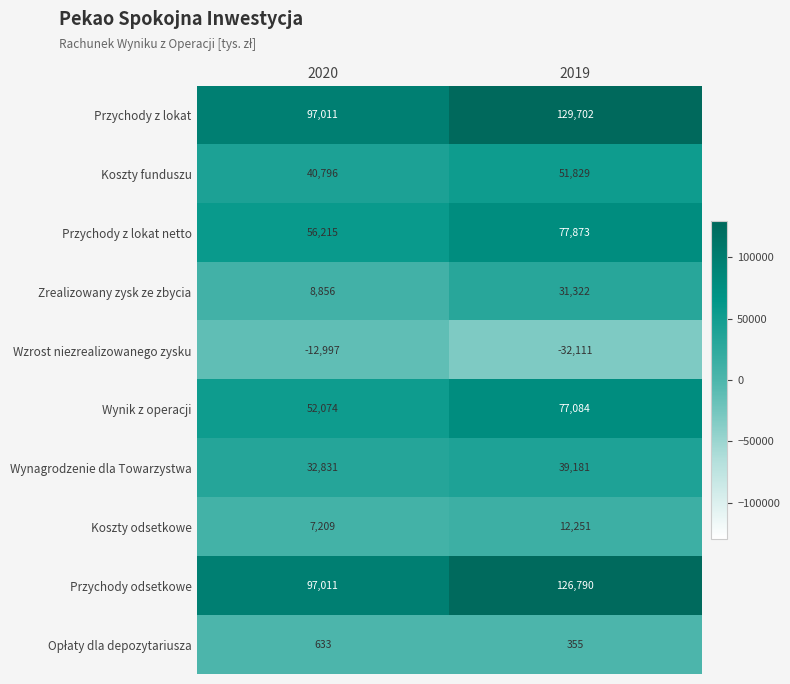

What is the greatest value displayed?

129702